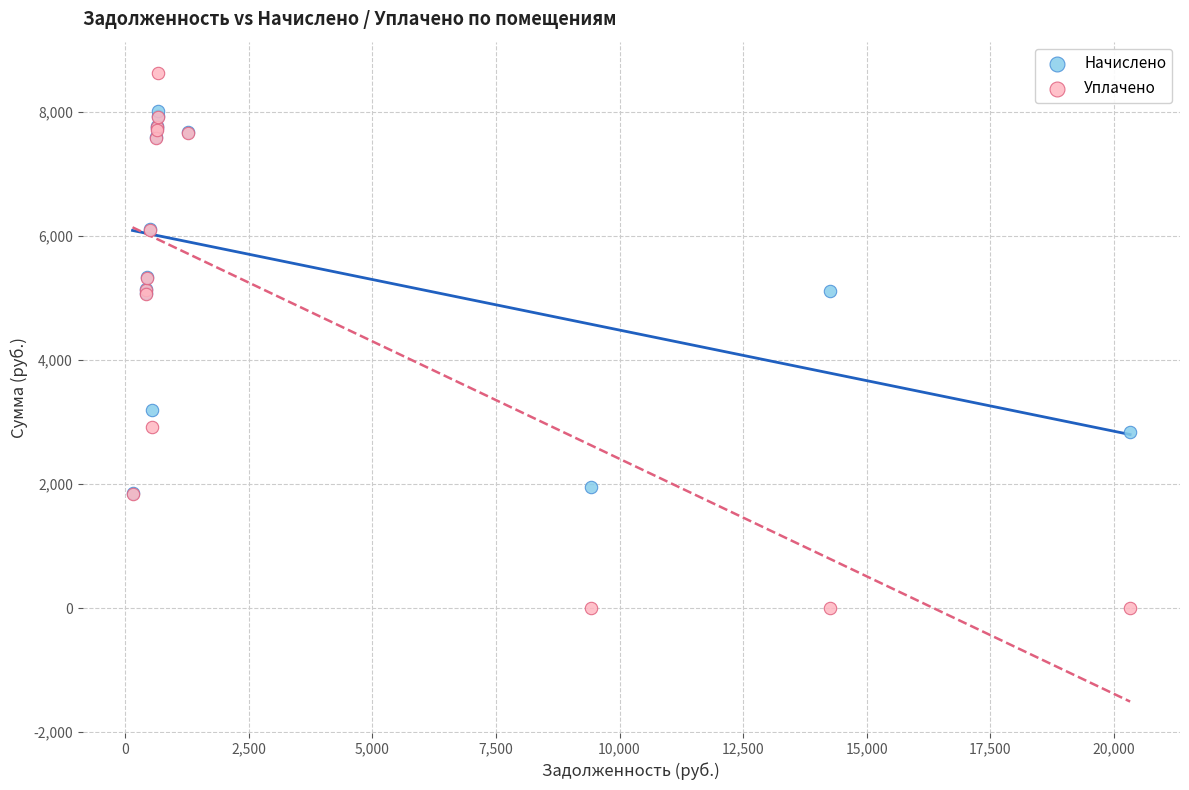

Which series contains the highest Y value?

Уплачено